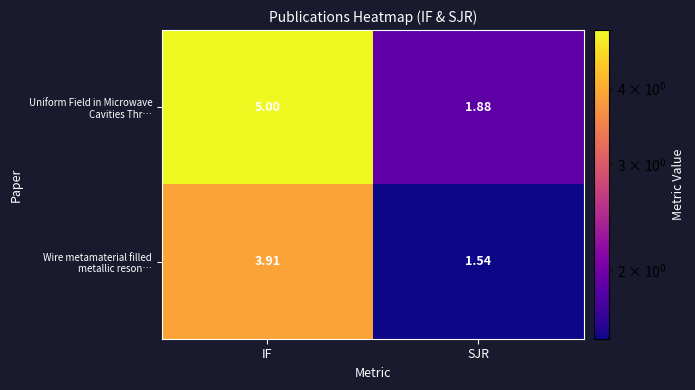

Which category has the lowest value across all series?

SJR